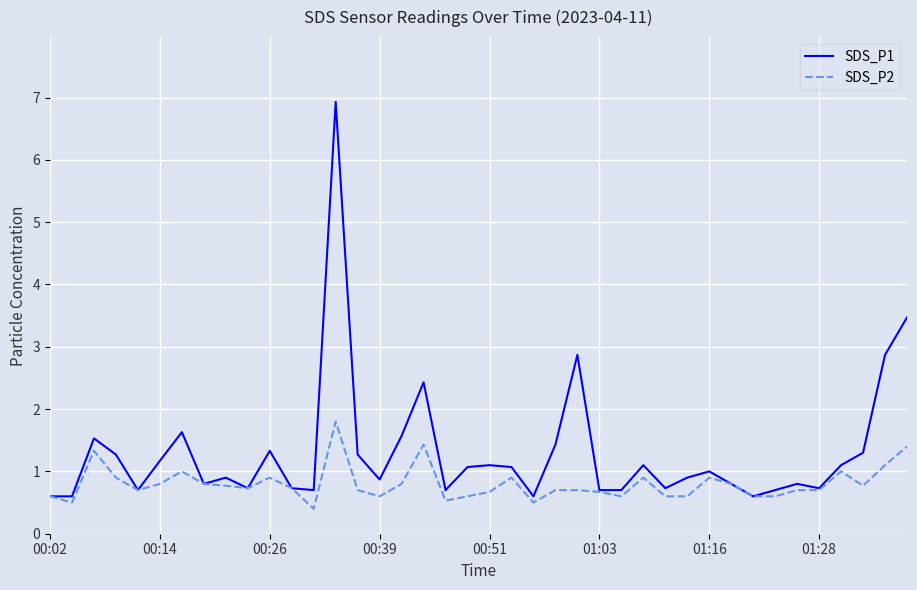

Which series has the widest spread of values?

SDS_P1